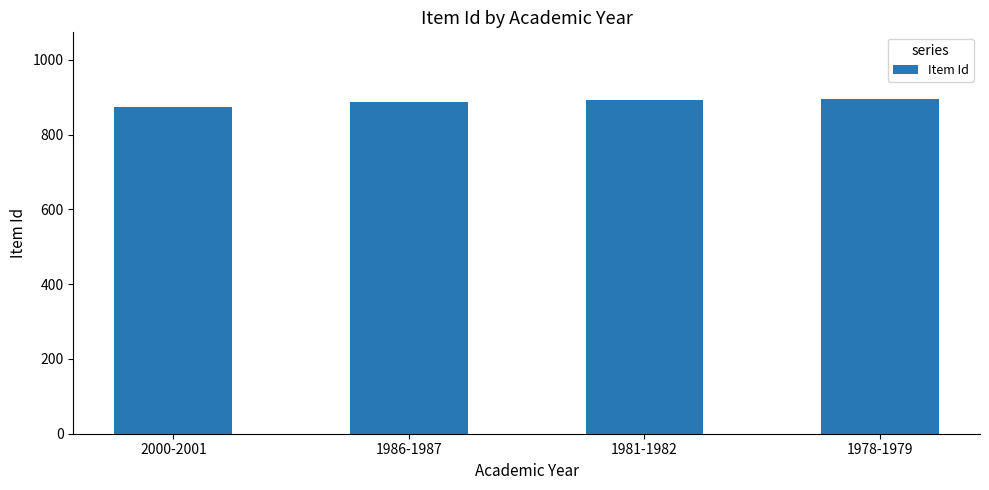

Count the values in the range 887 to 895.

3